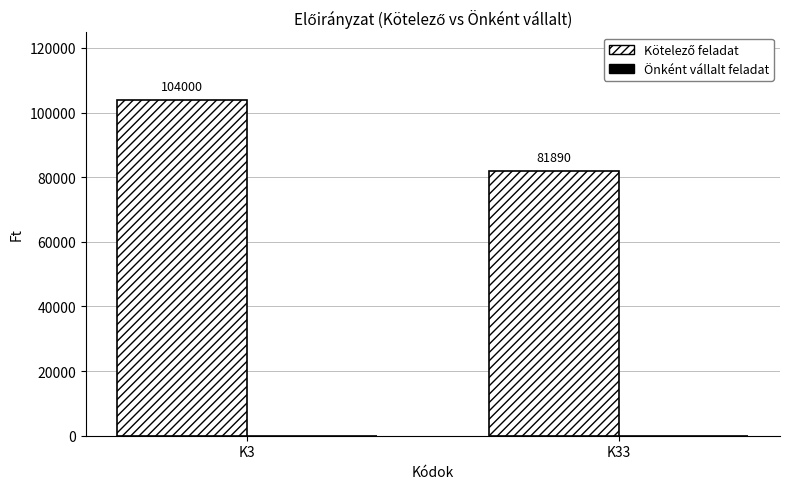

What value does the data have at K33, to the nearest 50?

81900